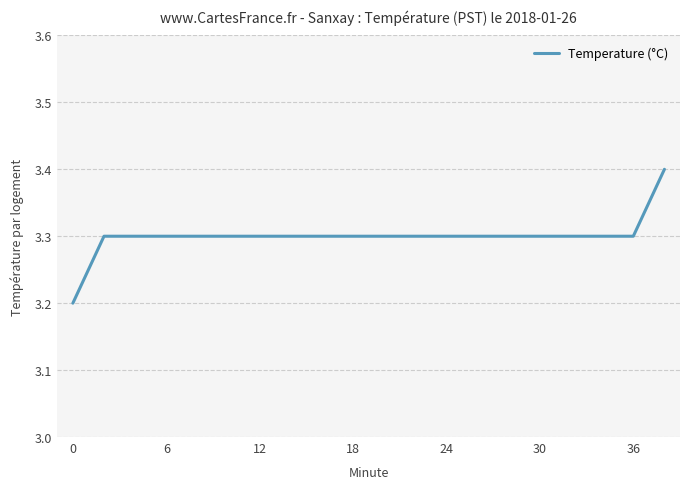

What is the minimum value shown in the chart?

3.2